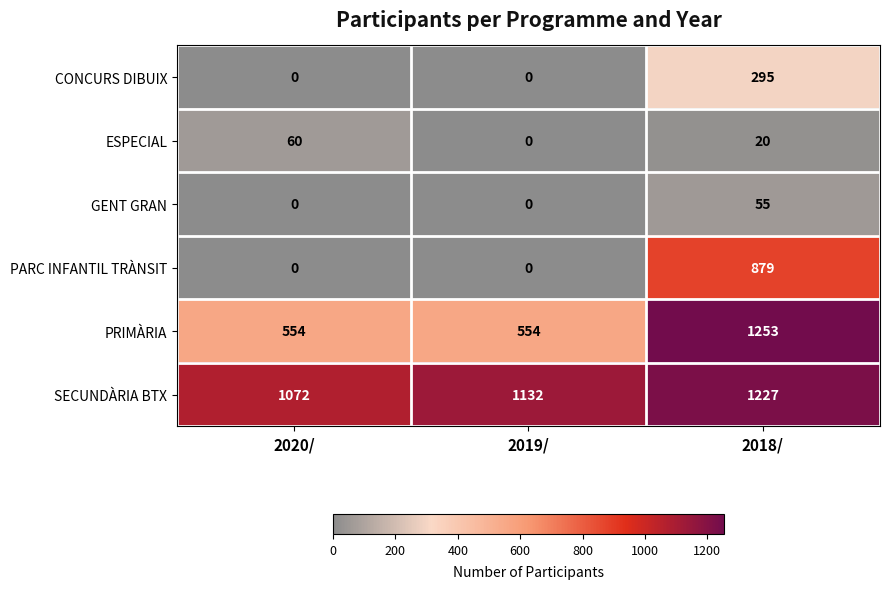

What is the greatest value displayed?

1253